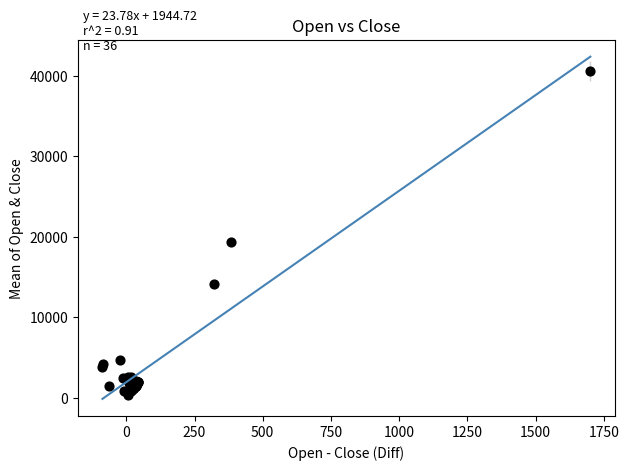

What Y value in the scatter plot is closest to 20452?

19399.7